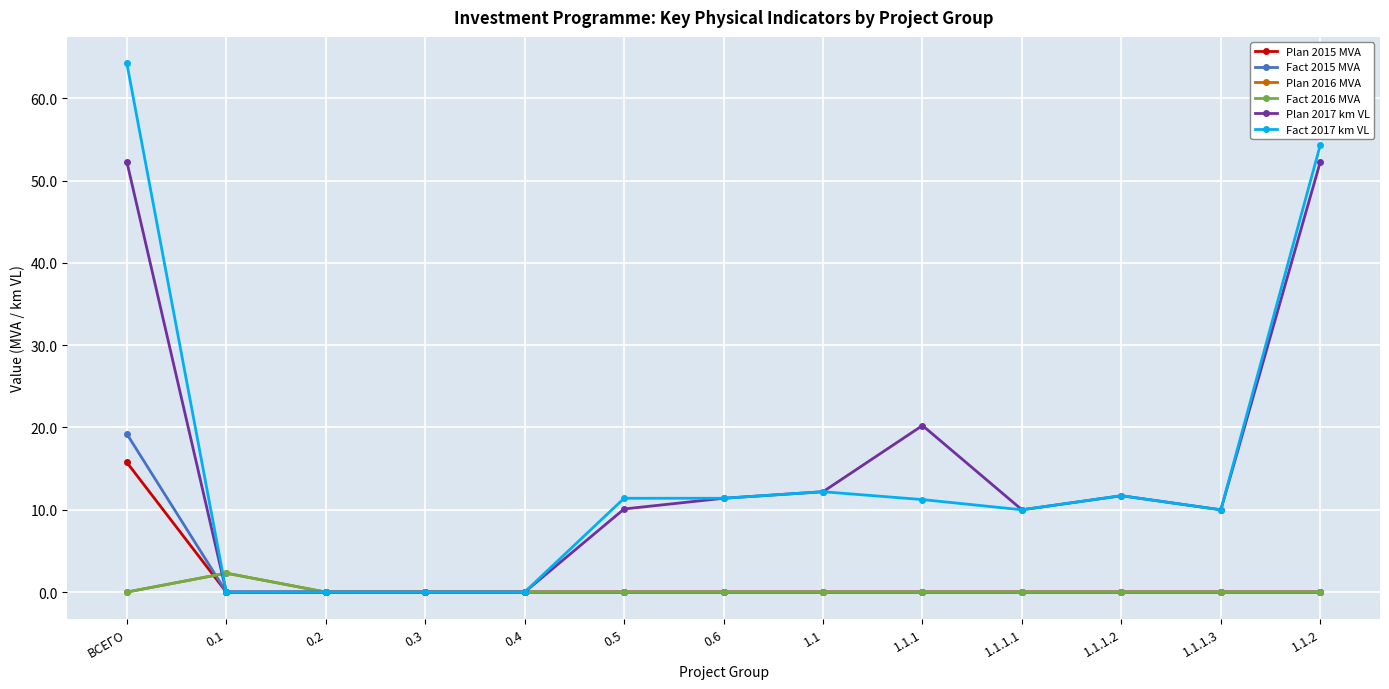

At which category is the sum across all series the highest?

ВСЕГО